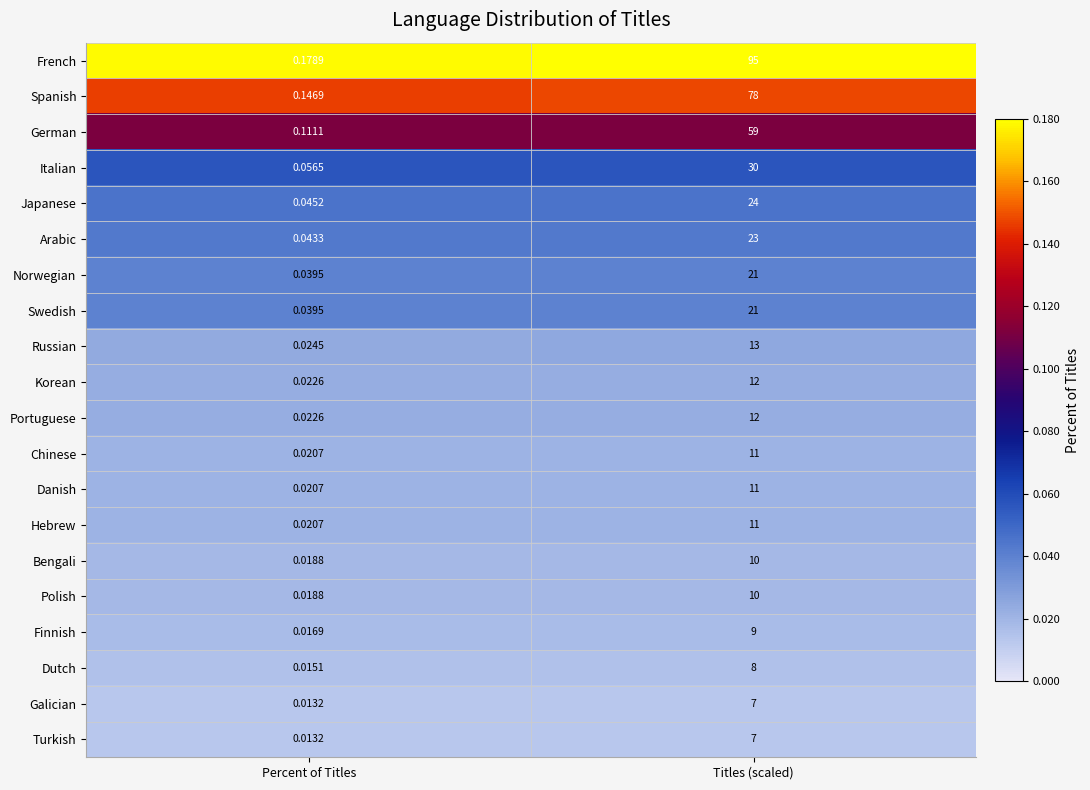

List the labels in order of Hebrew value, smallest first.

Percent of Titles, Titles (scaled)